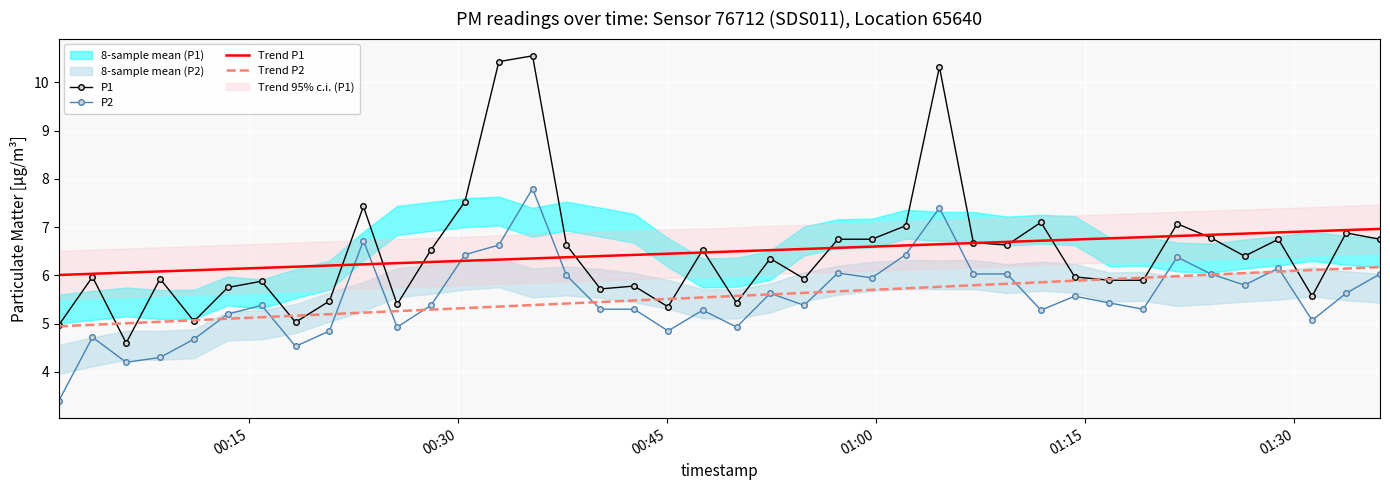

What is the maximum value for Trend P1?

7.0